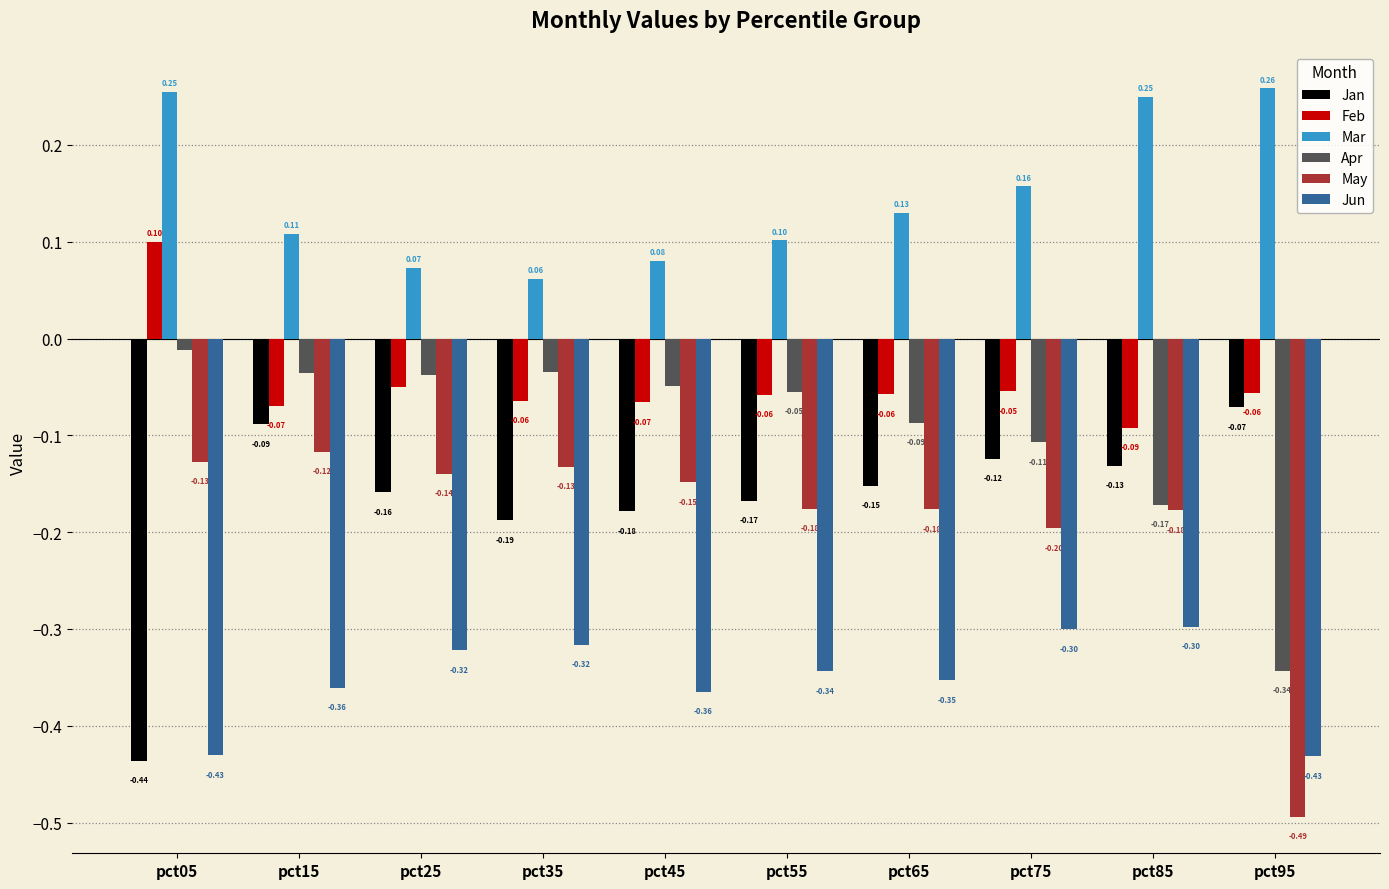

Between pct05 and pct55, which series saw the biggest shift?

Jan